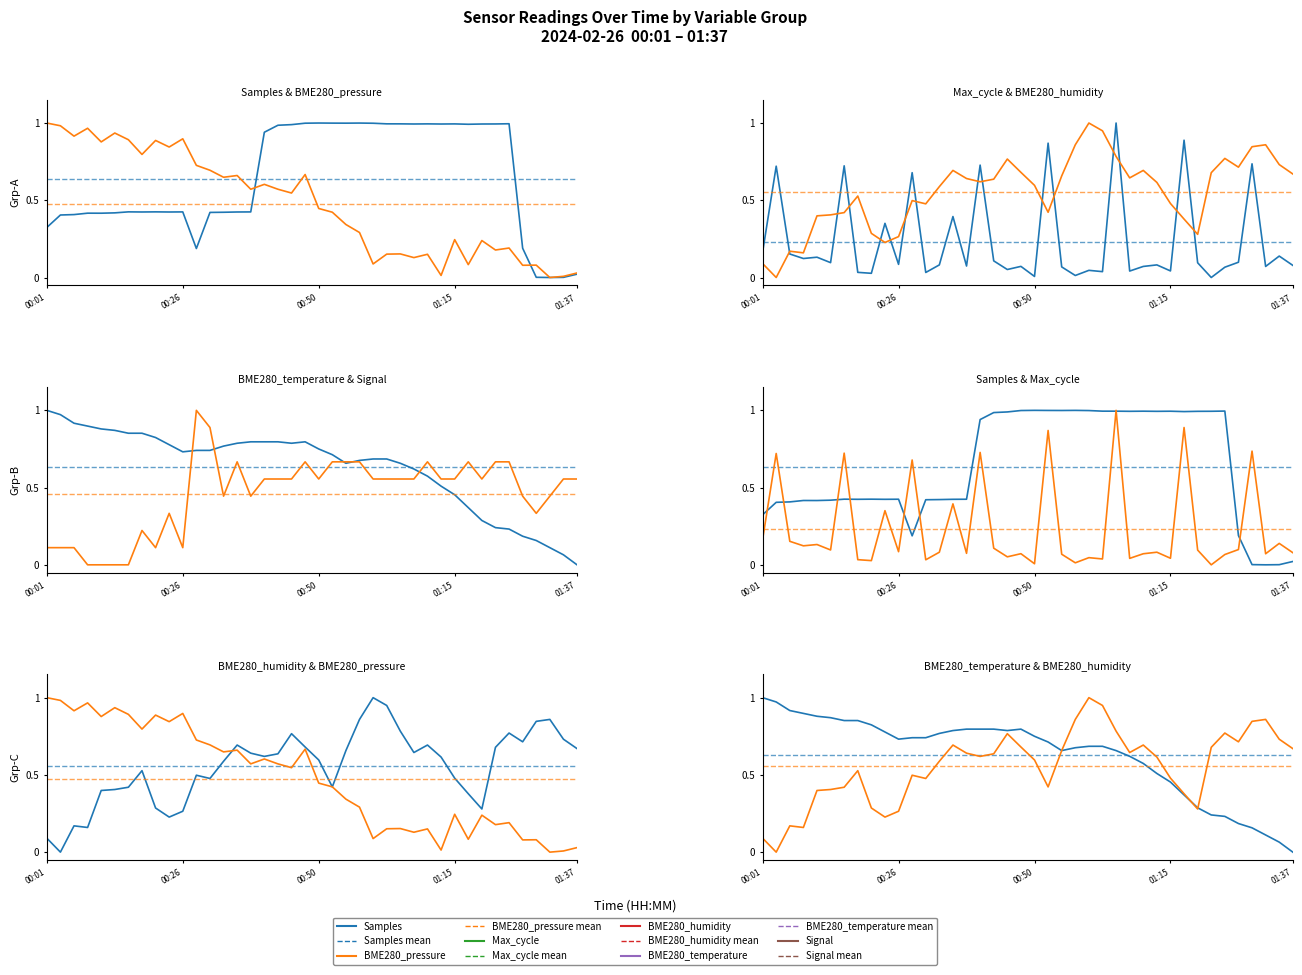

Where is the first local maximum for Signal?

7